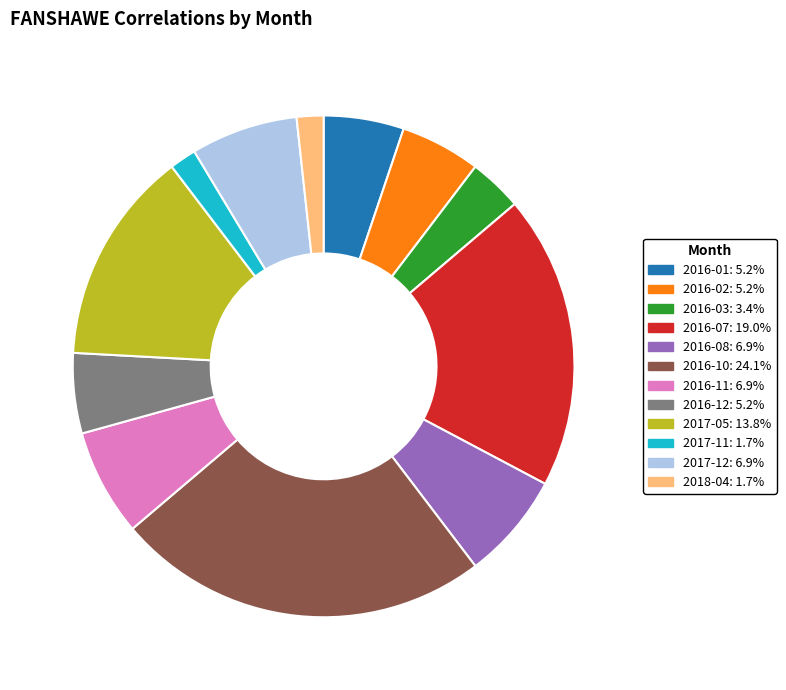

Does any single category account for the majority?

No